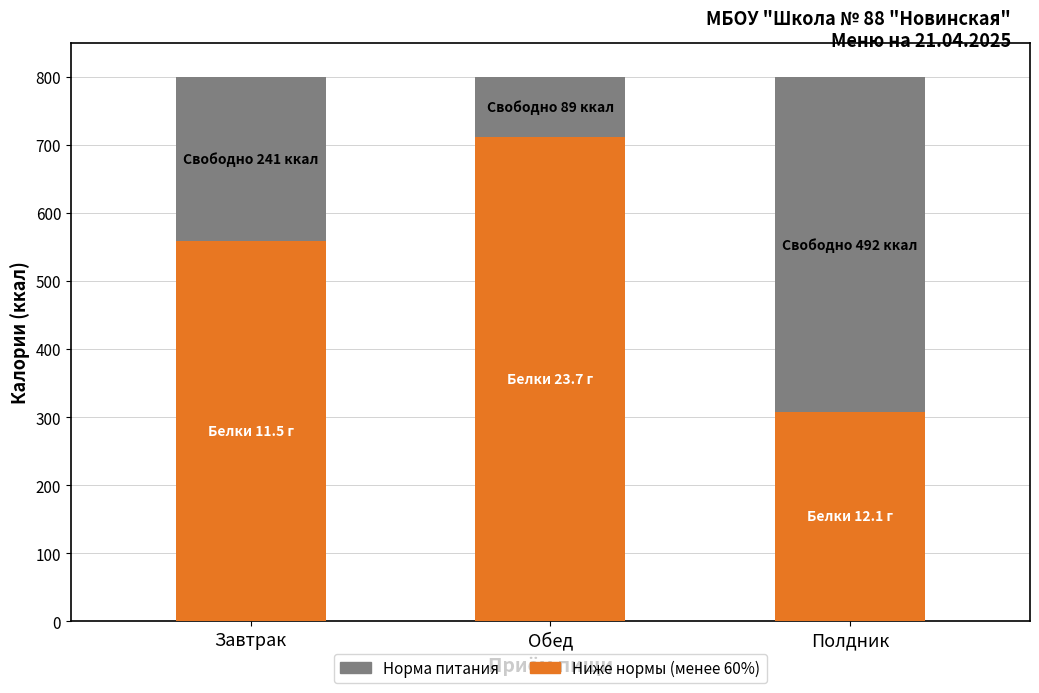

What is the total value across all series at Обед?

800